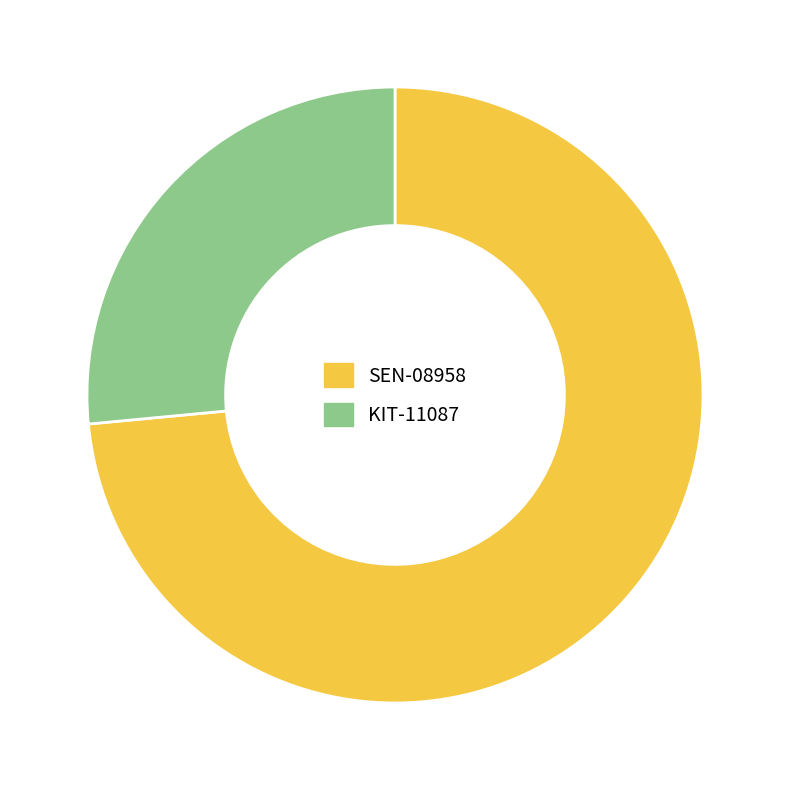

Which has a higher value, SEN-08958 or KIT-11087?

SEN-08958